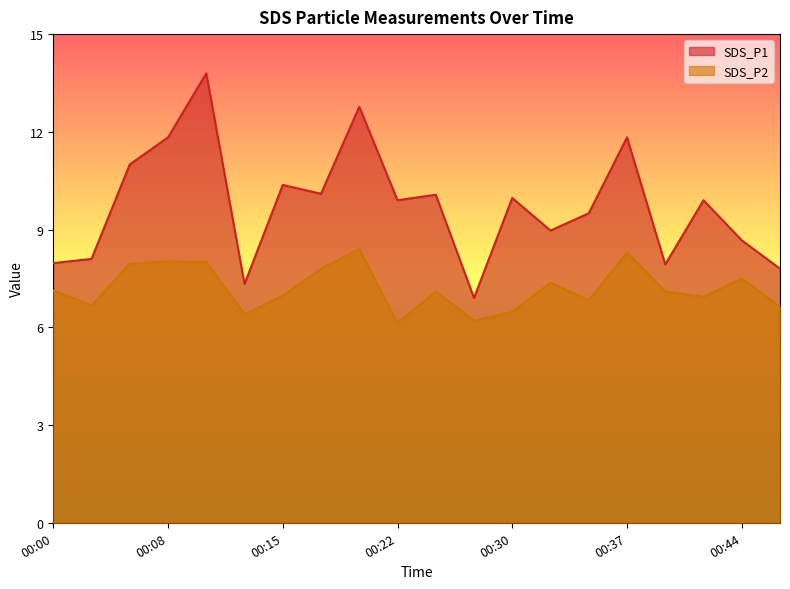

Count the number of categories in the chart.

20